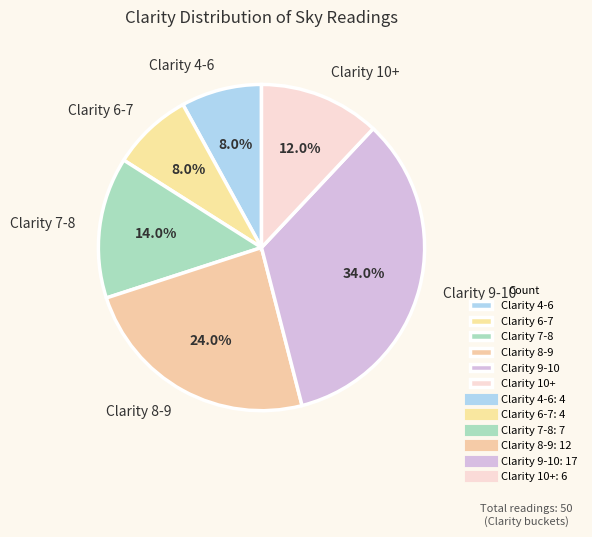

How many segments does this pie chart have?

6